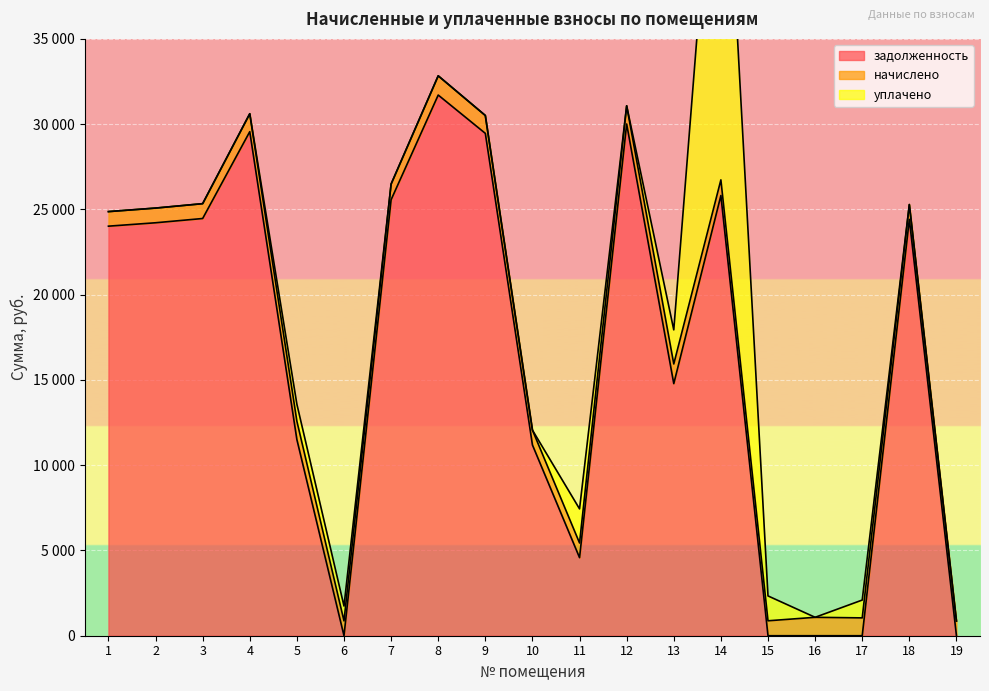

What value does the начислено series have at 16?

1079.8